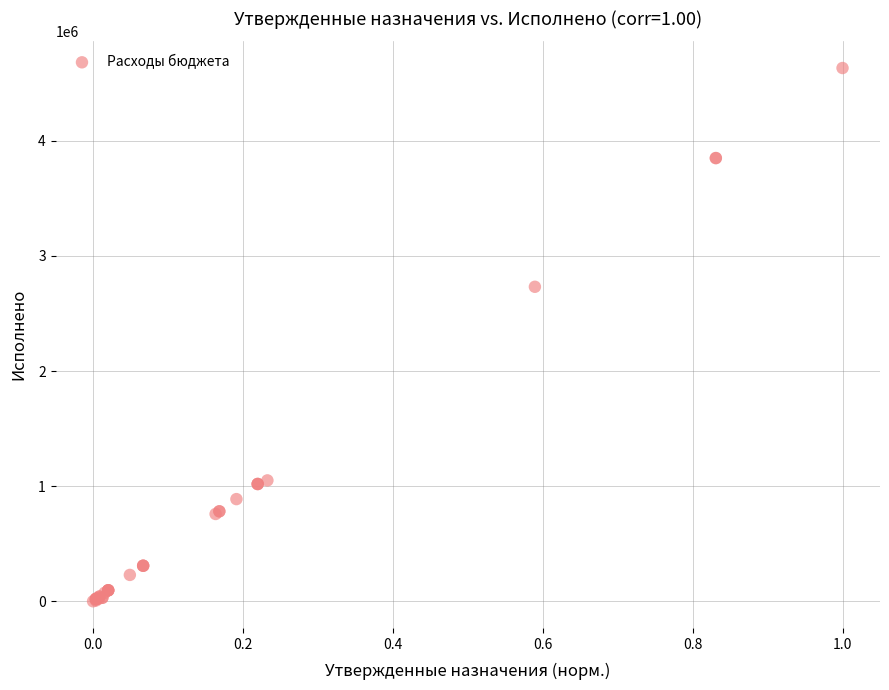

What Y value in the scatter plot is closest to 2316767?

2732552.9